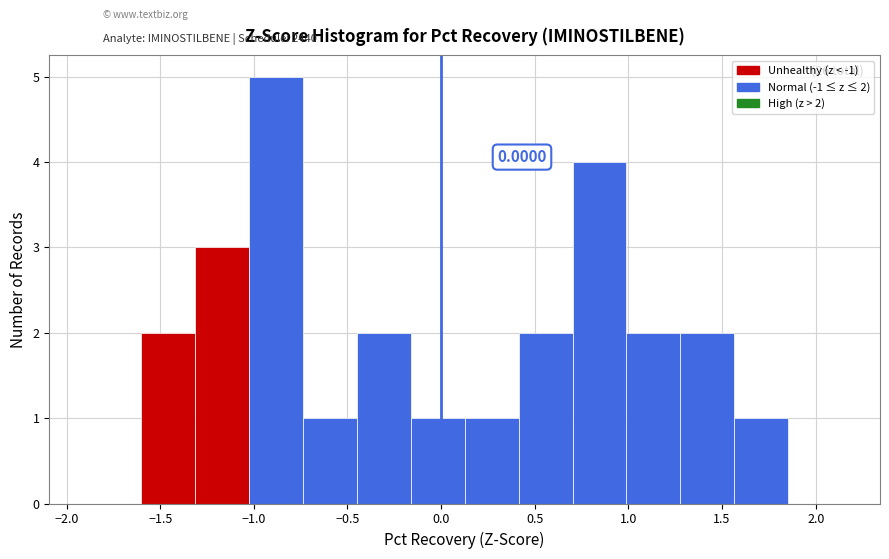

Which range on the x-axis has the tallest bar?

-1.05 to -0.75